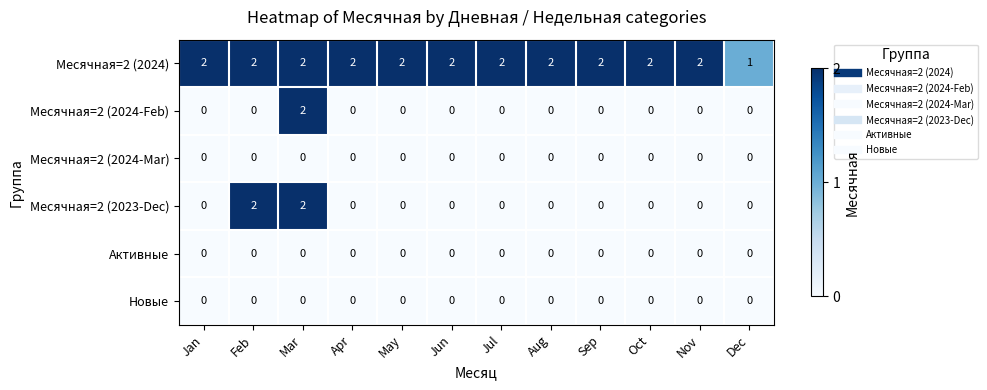

Between Feb and Aug, which series saw the biggest shift?

Месячная=2 (2023-Dec)